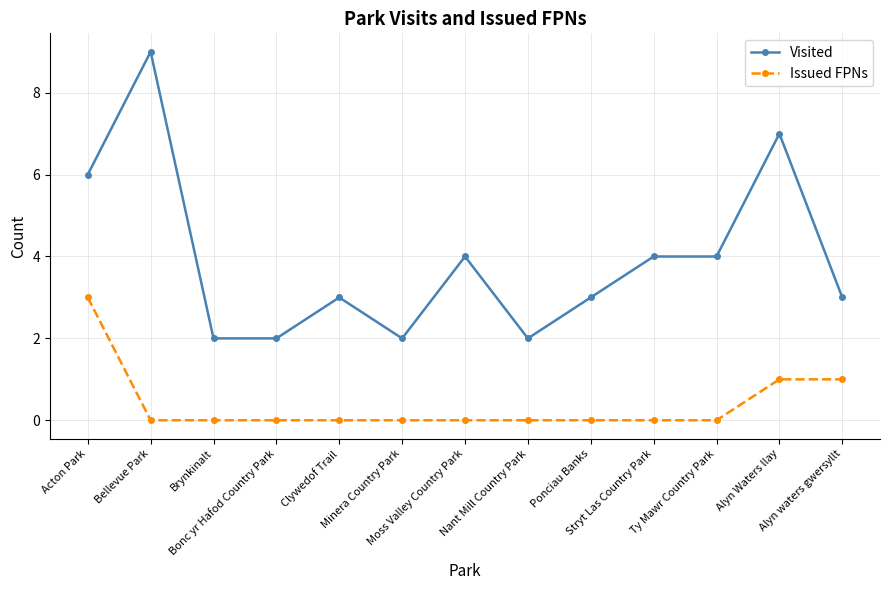

True or false: Visited and Issued FPNs cross at least once.

False